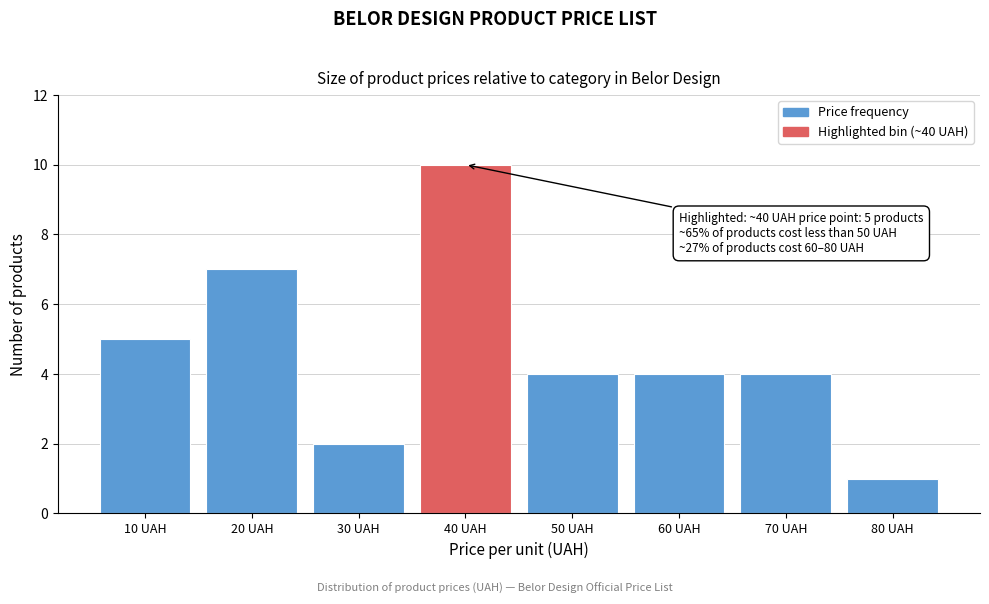

Reading left to right, extract all data points from this chart.

10 UAH=5	20 UAH=7	30 UAH=2	40 UAH=10	50 UAH=4	60 UAH=4	70 UAH=4	80 UAH=1